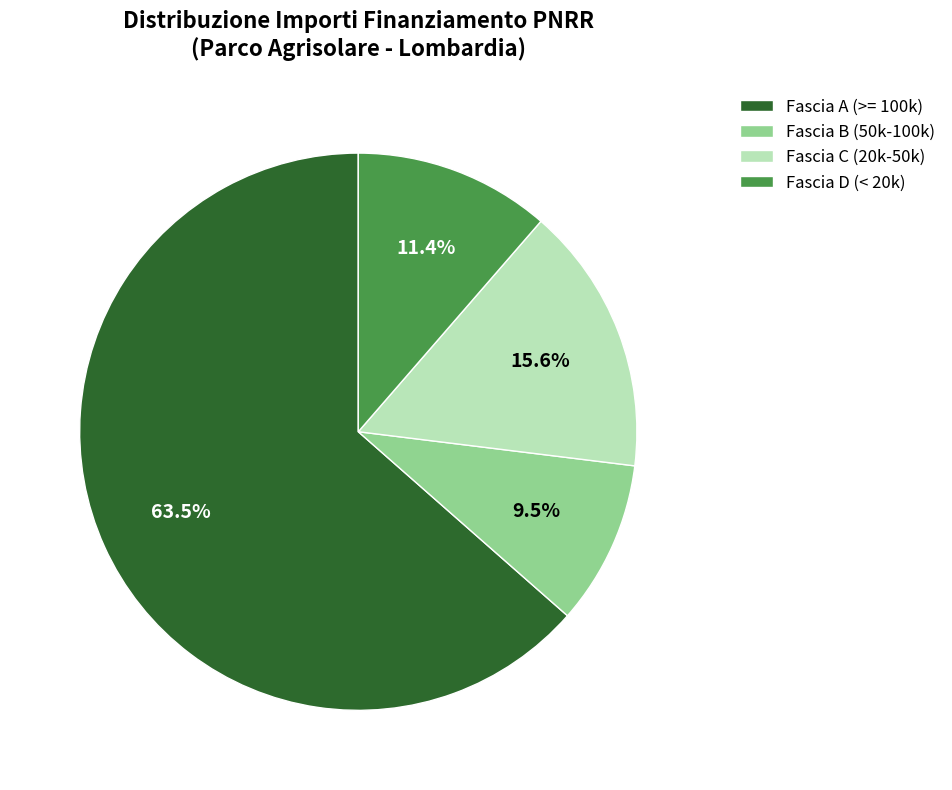

Is there a majority slice in this chart?

Yes